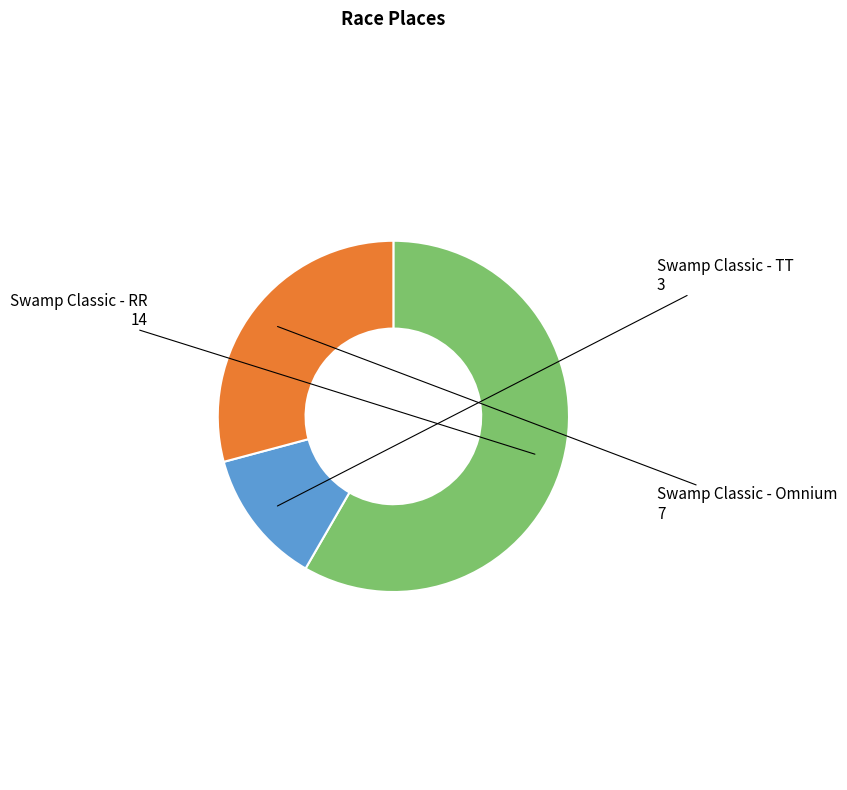

How many segments does this pie chart have?

3